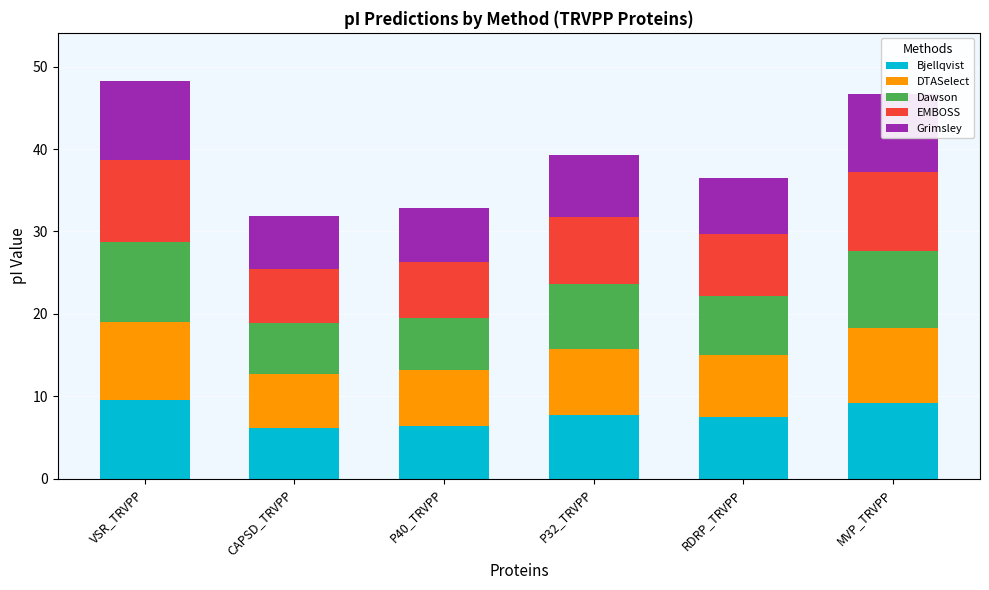

What is the total value across all series at MVP_TRVPP?

46.6